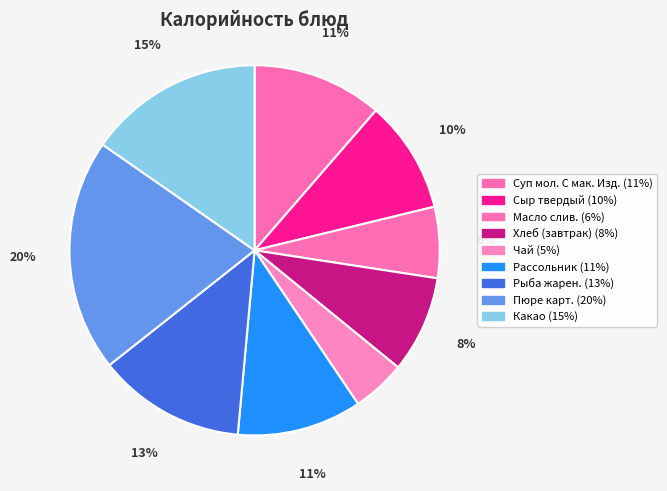

To the nearest percent, what portion does Рыба жарен. represent?

13%